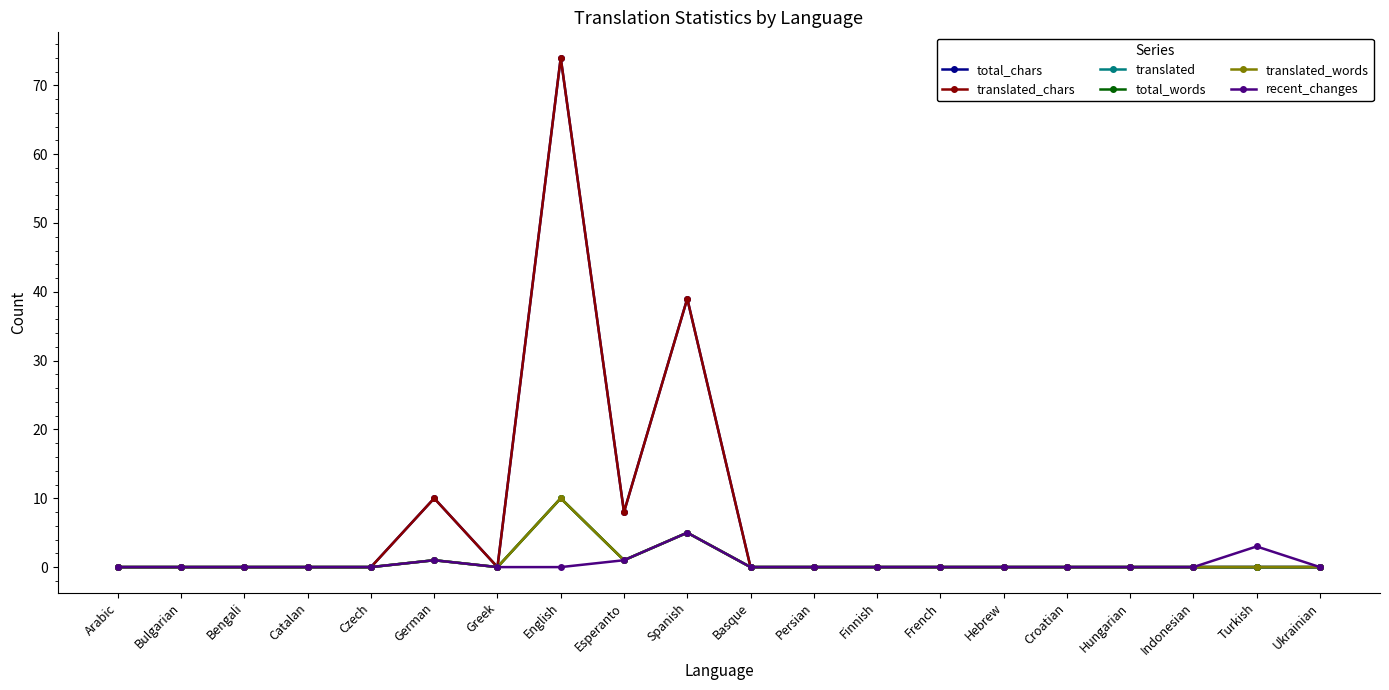

Does the chart have visible grid lines?

No